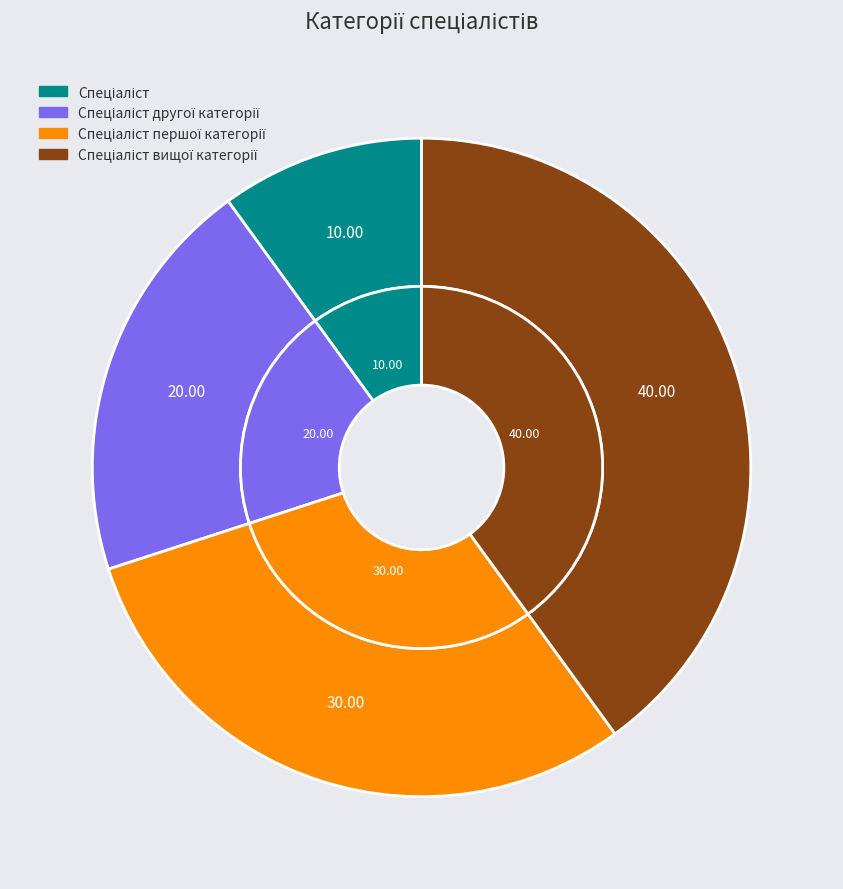

Which slice is the smallest?

Спеціаліст